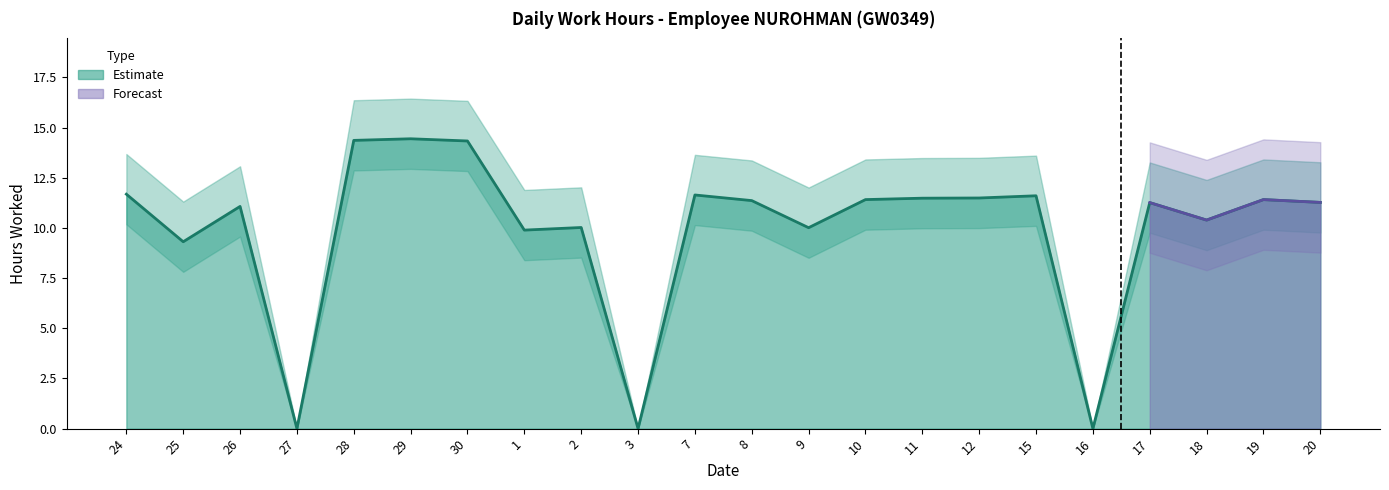

How many data points does each series have?

22